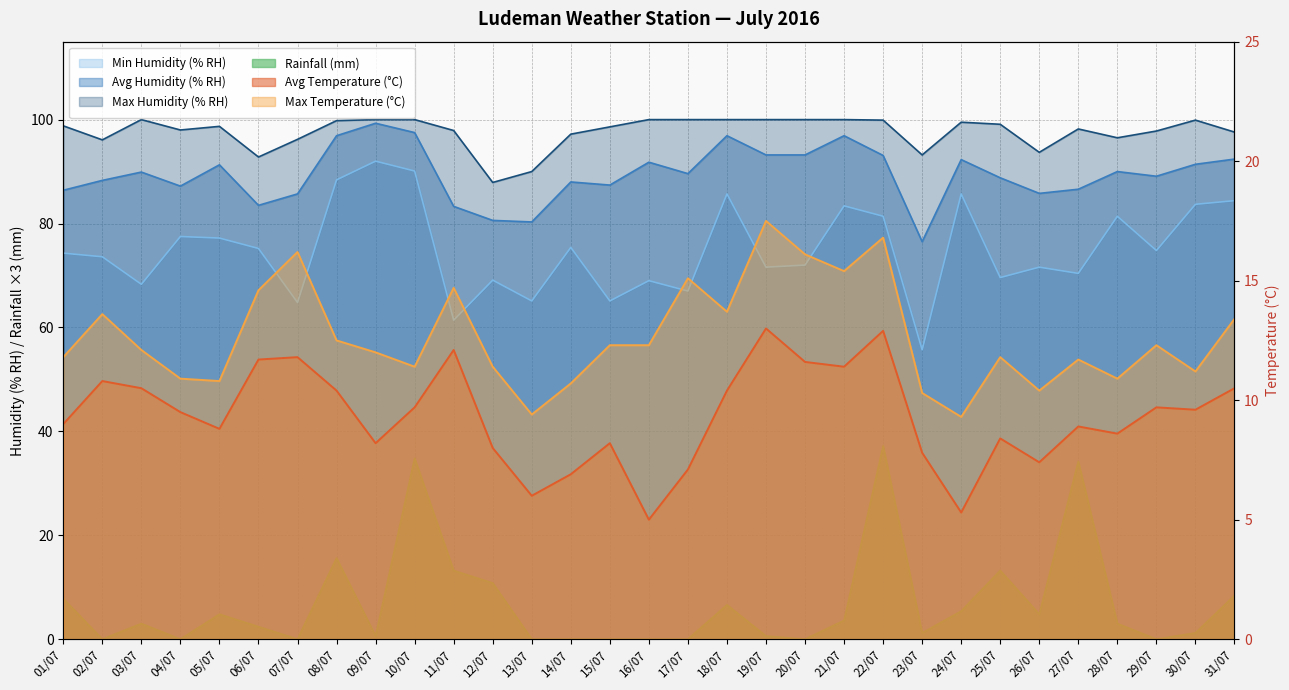

At which category does Avg Temperature (°C) reach its first local peak?

02/07